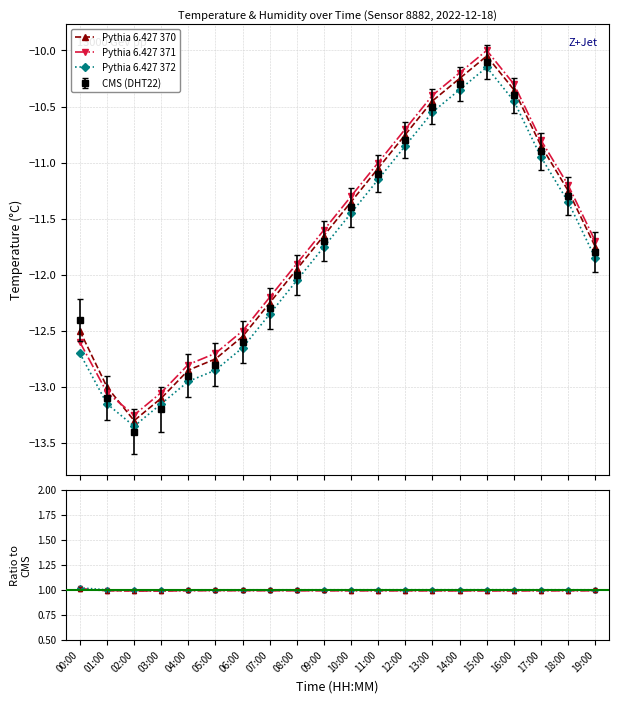

What is the sum of the Pythia 6.427 372 values at 07:00 and 15:00?

-22.5